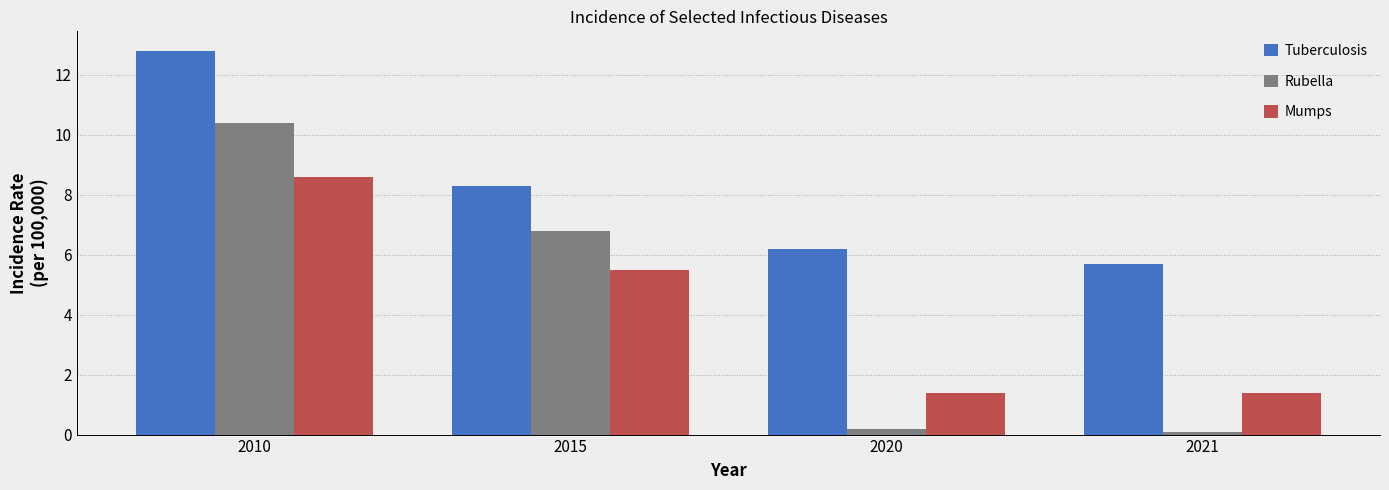

Reading left to right, transcribe all the data shown in this chart.

Tuberculosis: 12.8	8.3	6.2	5.7
Rubella: 10.4	6.8	0.2	0.1
Mumps: 8.6	5.5	1.4	1.4